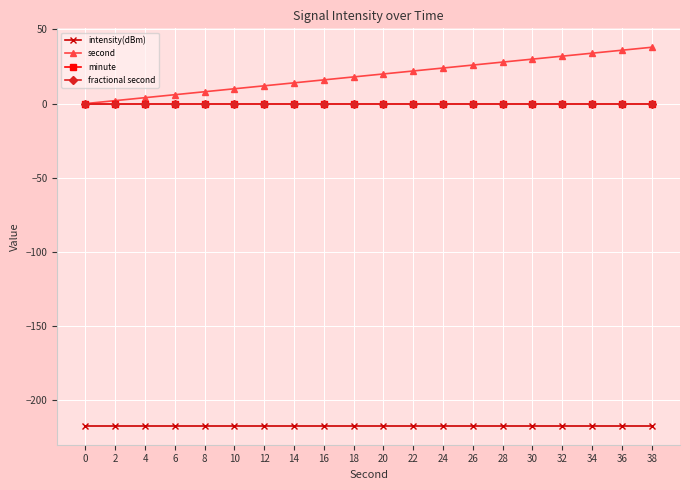

What is the sum of all second values?

380.0